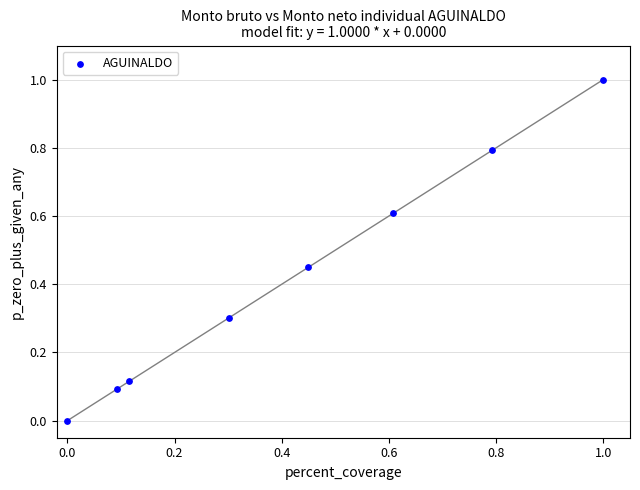

What is the range of X values (max minus min)?

1.0